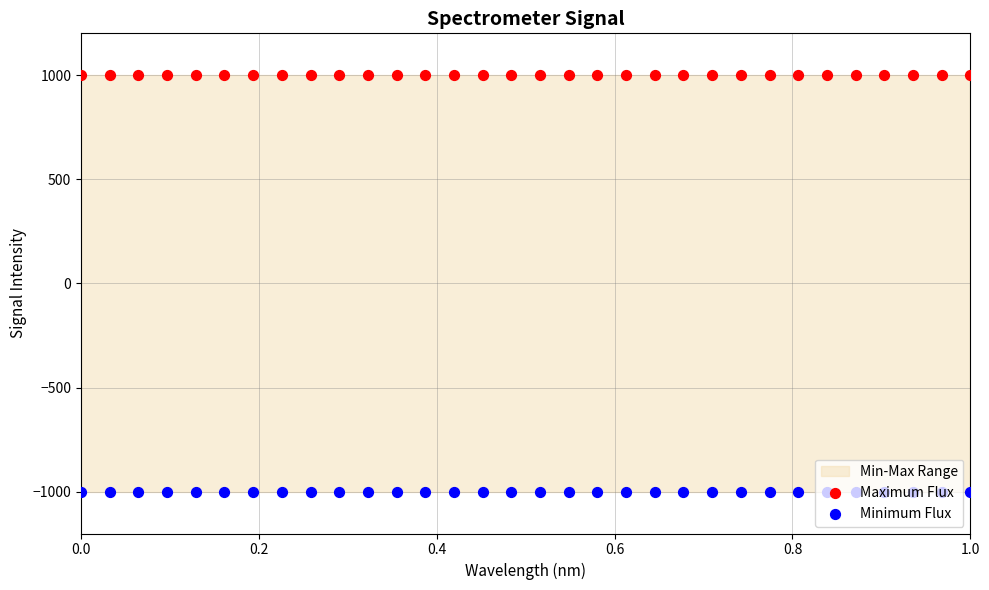

Which series has the largest total across all categories?

Maximum Flux